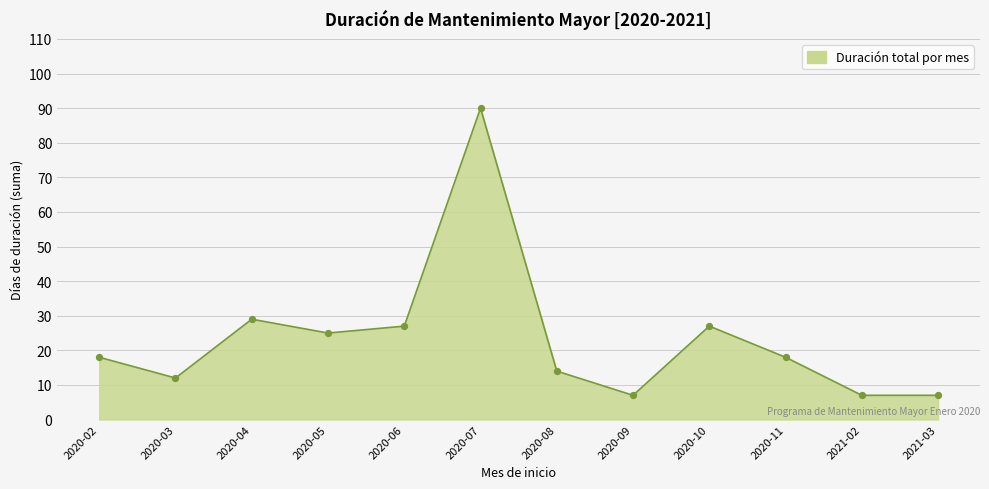

What is the change in value from 2020-02 to 2021-02?

-11